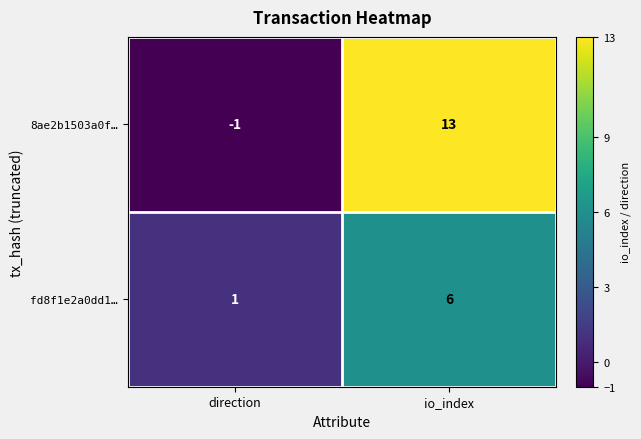

What is the highest value of the fd8f1e2a0dd1… series?

6